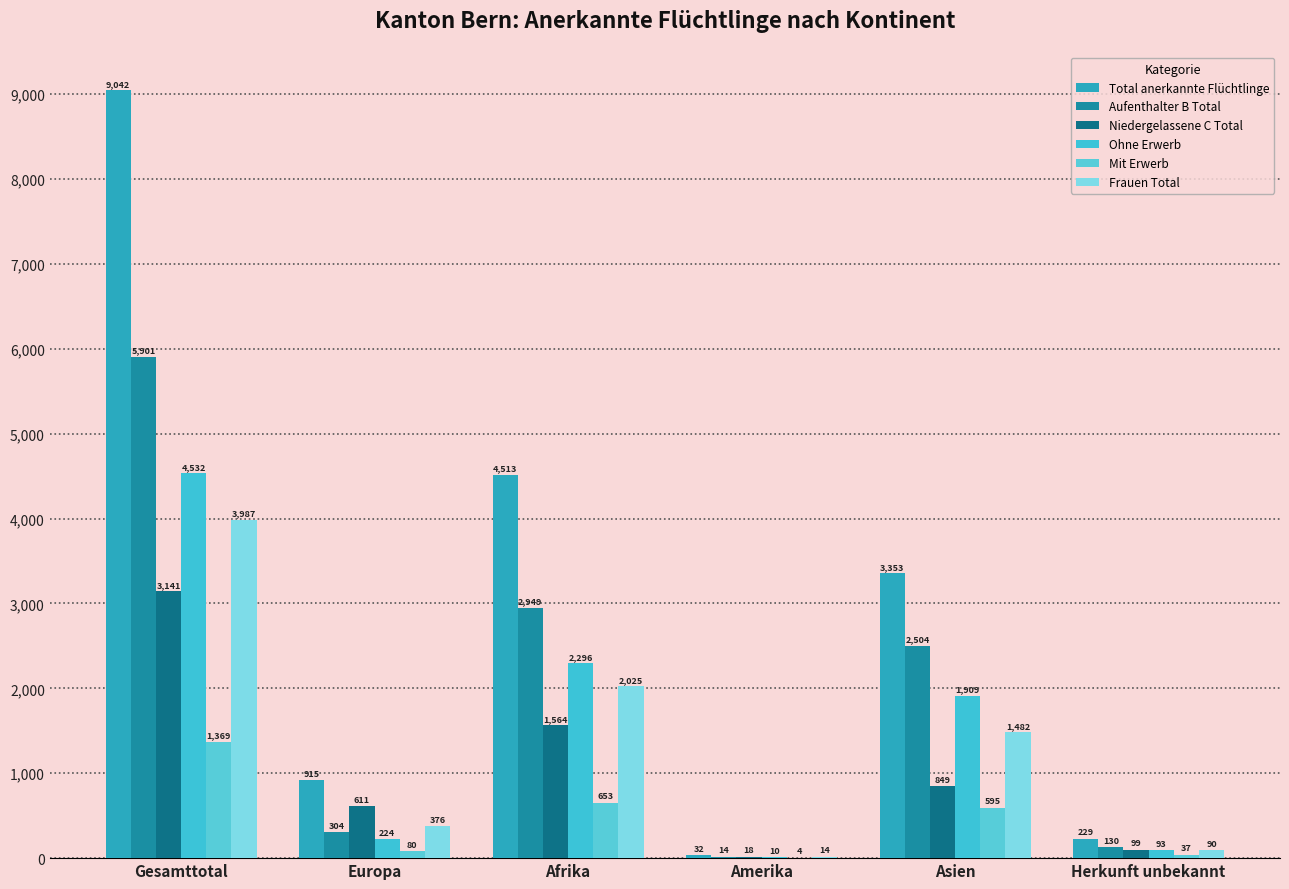

What is the spread (max minus min) of values at Gesamttotal?

7673